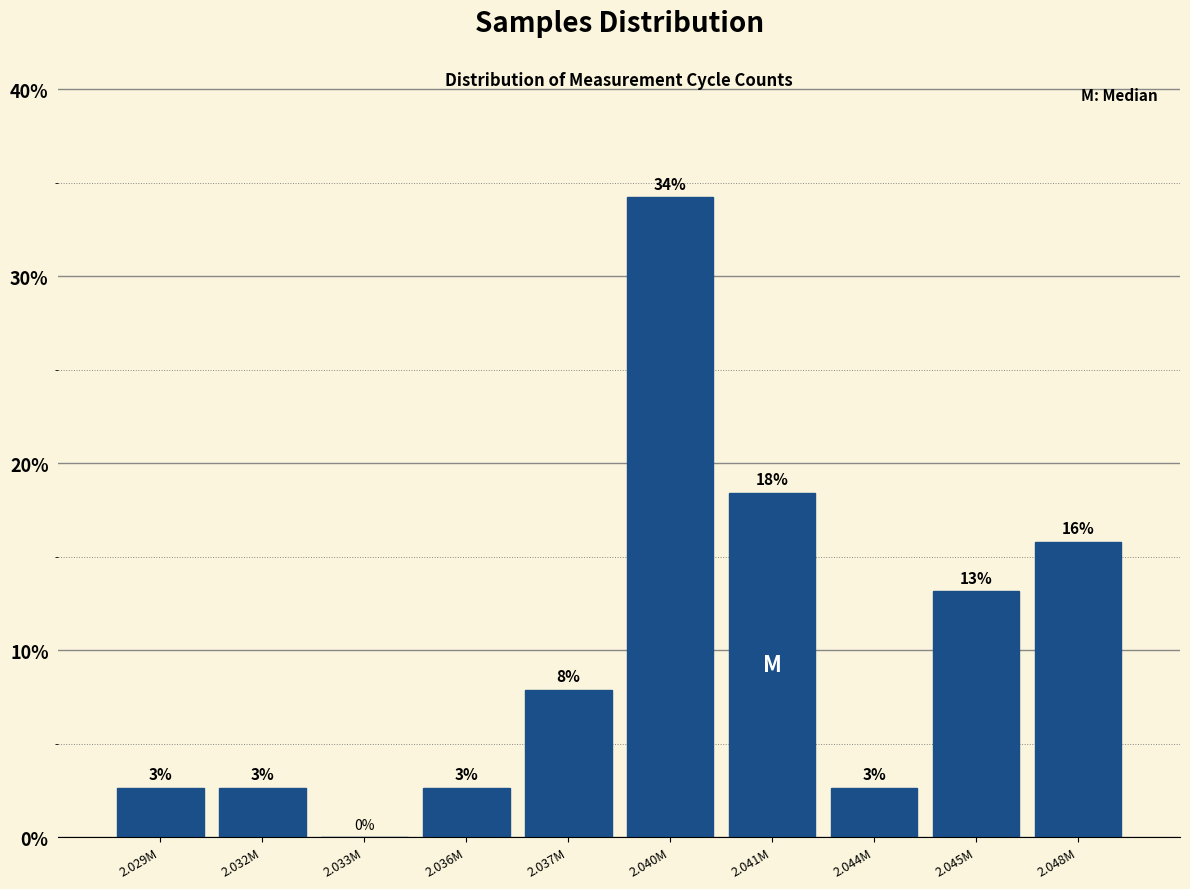

Are the bars horizontal?

No